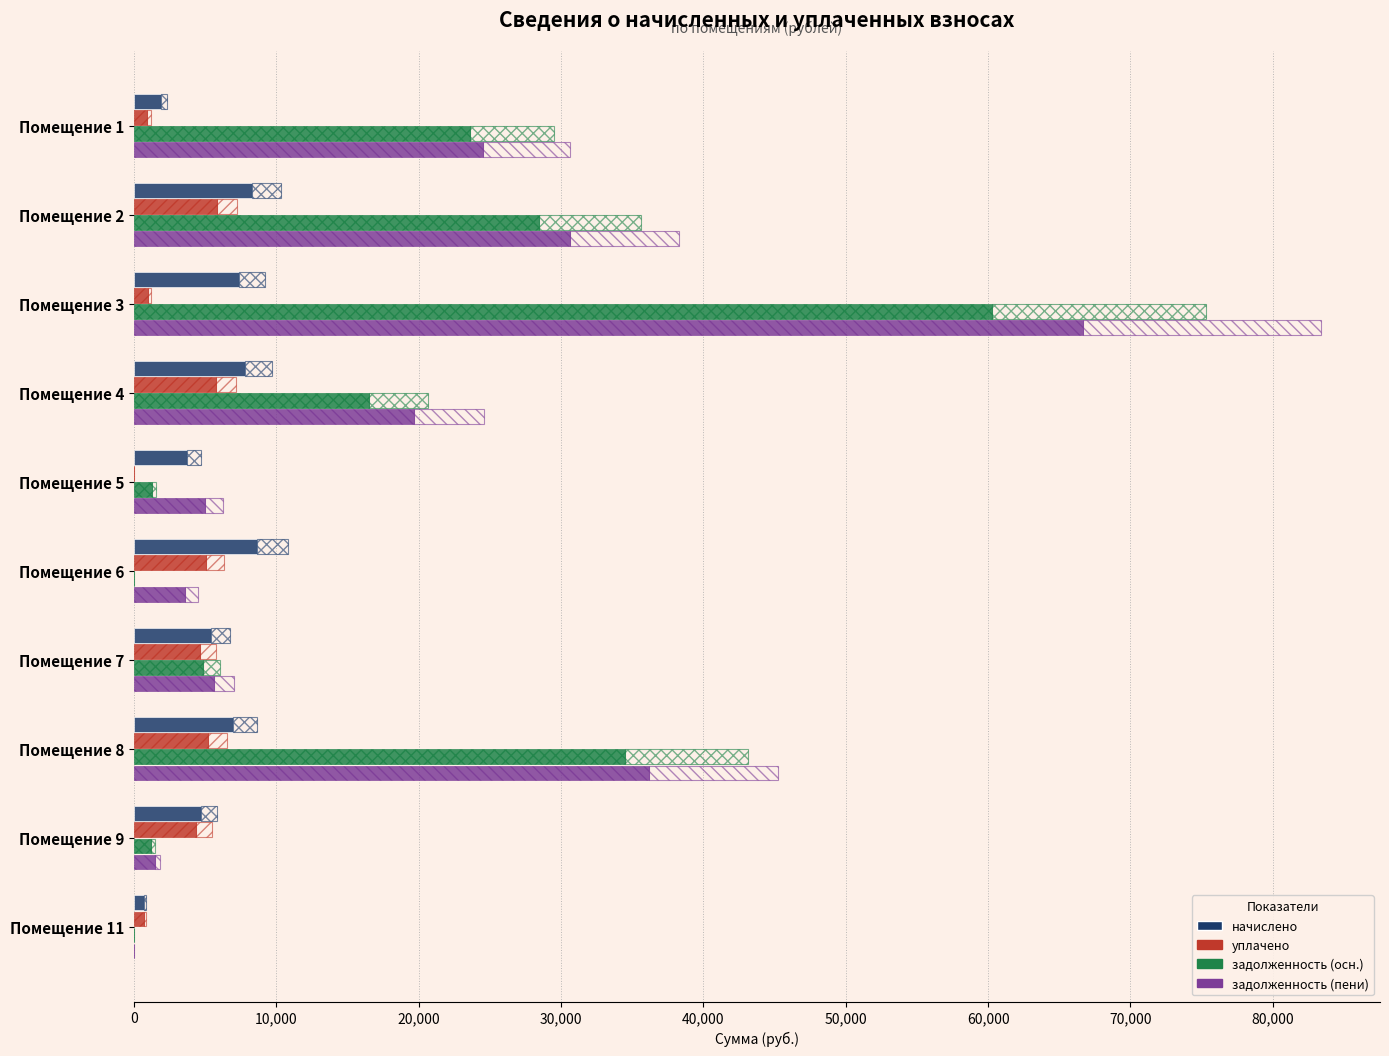

Which series has the largest total across all categories?

задолженность (пени)